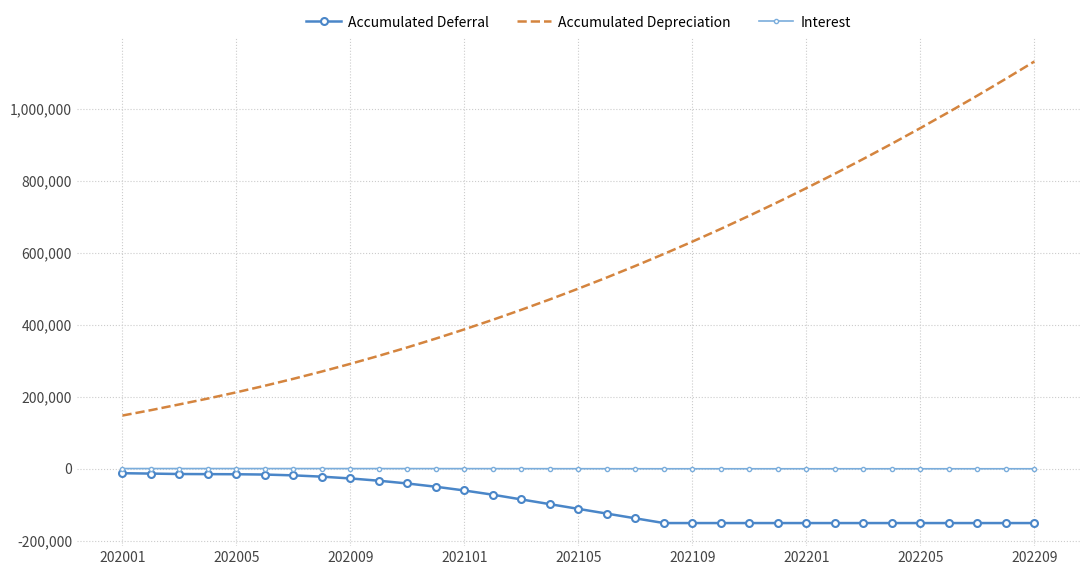

Which series has the largest total across all categories?

Accumulated Depreciation